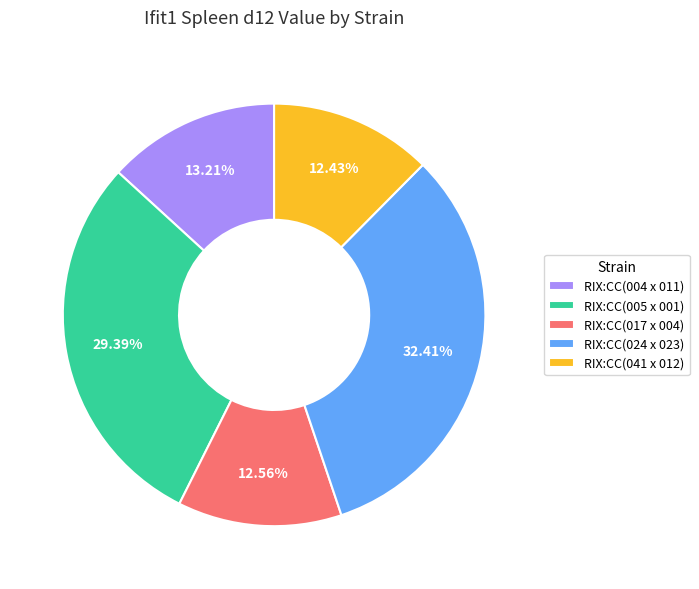

Combined, do RIX:CC(041 x 012) and RIX:CC(004 x 011) account for over 50%?

No